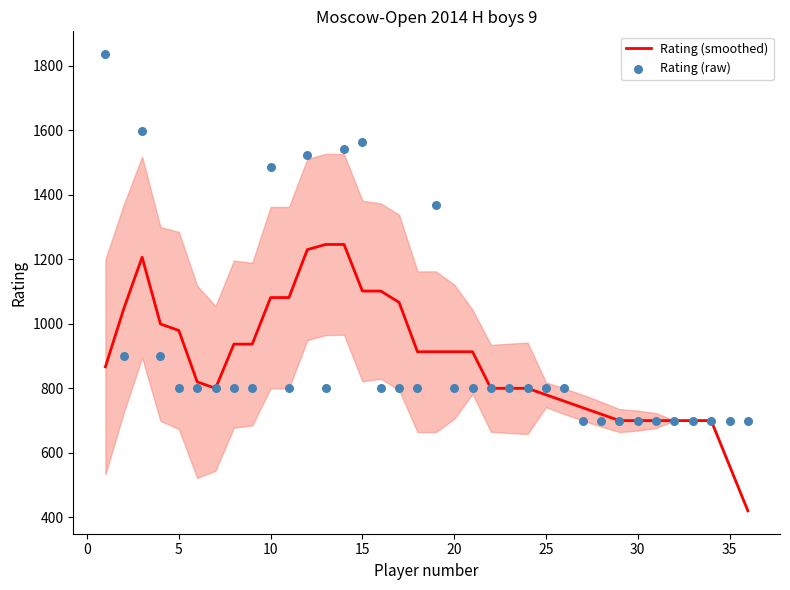

The value of Rating (smoothed) at 30 is 1195.5. True or false?

False